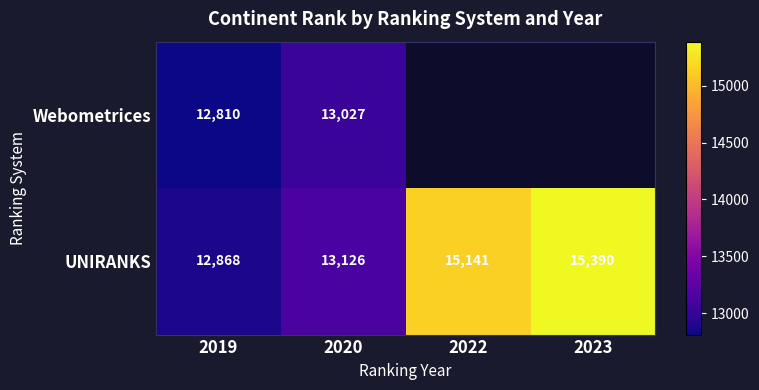

Which category has the highest value in the UNIRANKS series?

2023